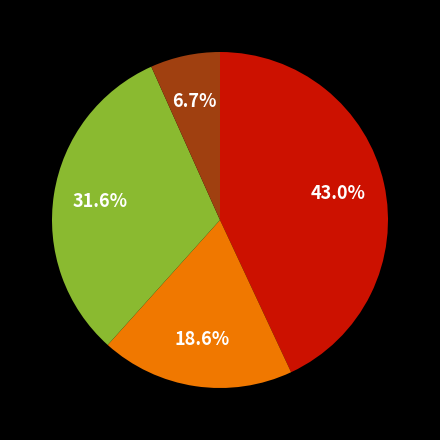

Is there a majority slice in this chart?

No